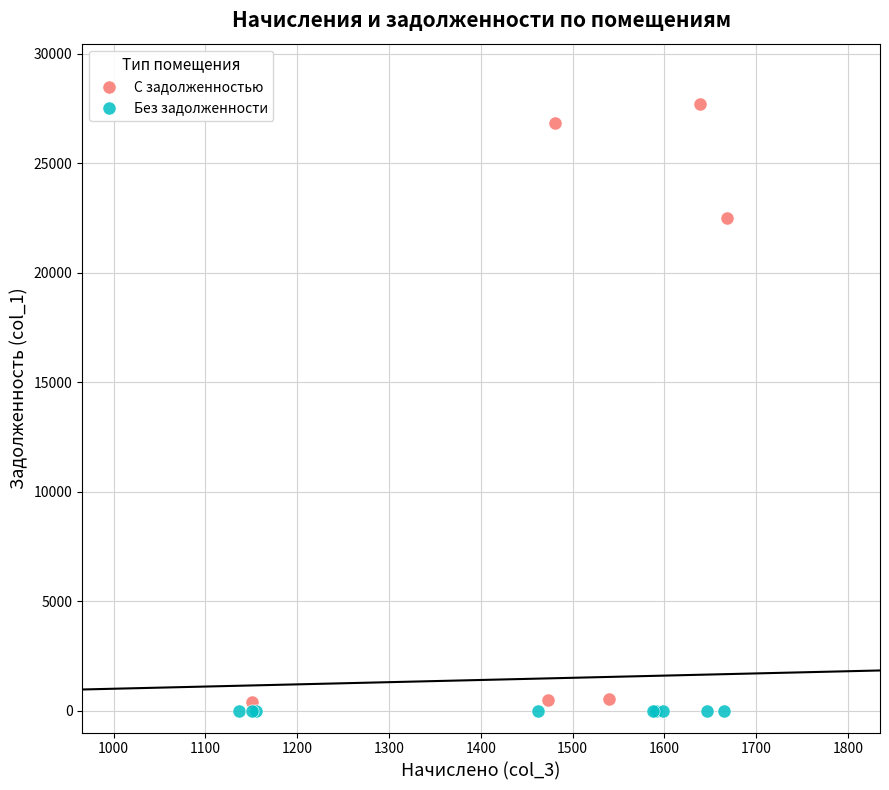

Which series contains the highest Y value?

С задолженностью